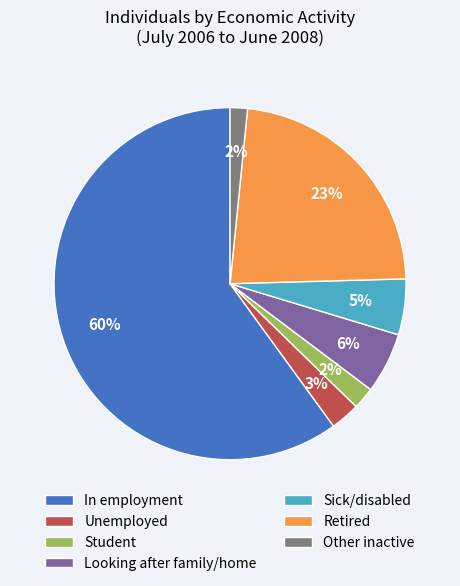

How many slices are in this pie chart?

7